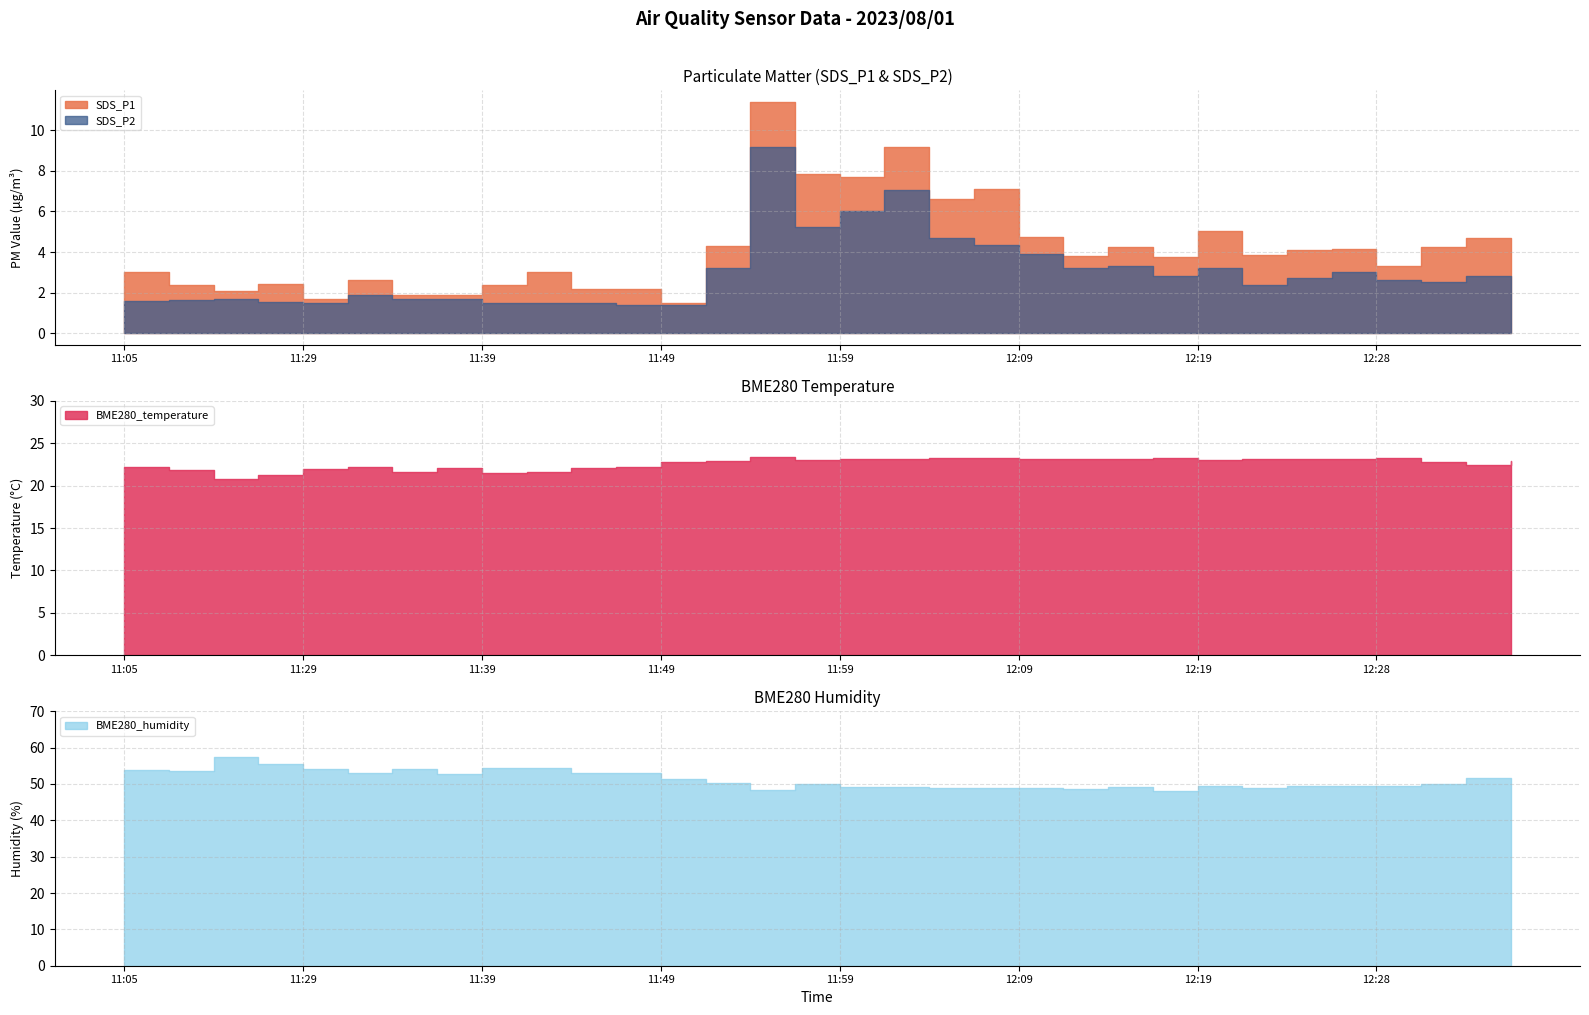

At how many categories does at least one series exceed 41?

32